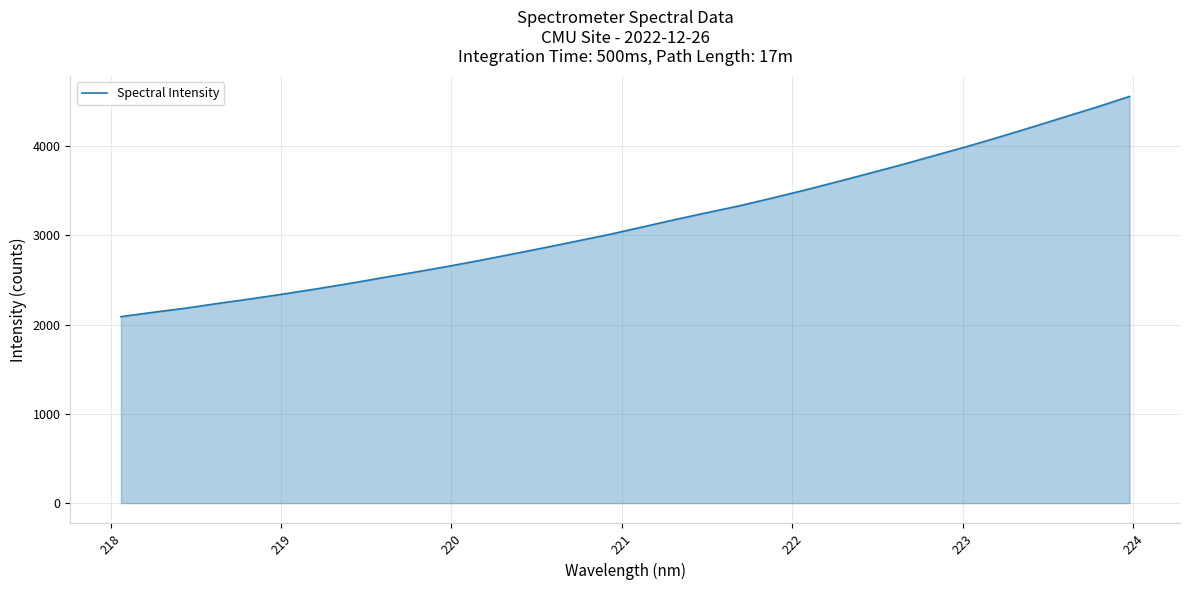

How many lines are shown in the chart?

1